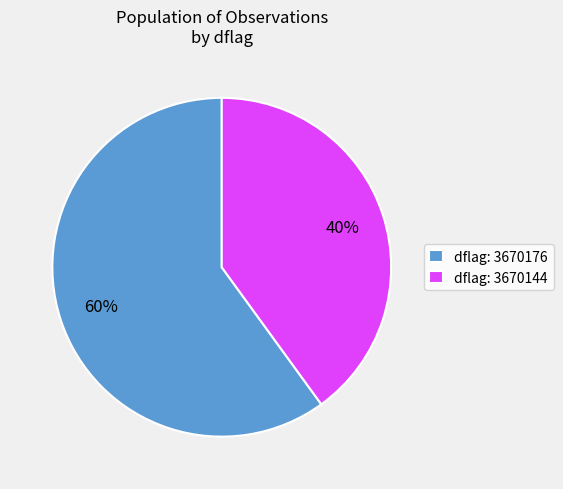

Rank the categories by value from highest to lowest.

dflag: 3670176, dflag: 3670144